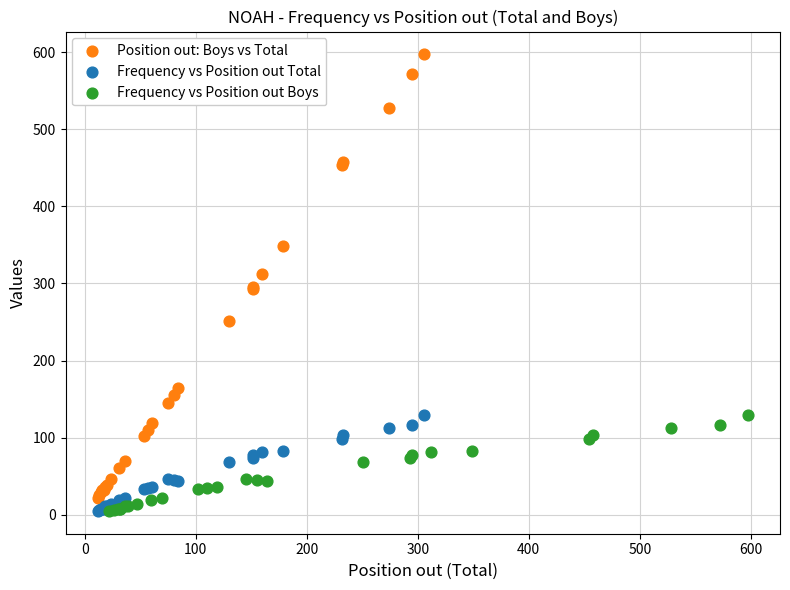

What are all the series names shown in the legend?

Position out: Boys vs Total, Frequency vs Position out Total, Frequency vs Position out Boys